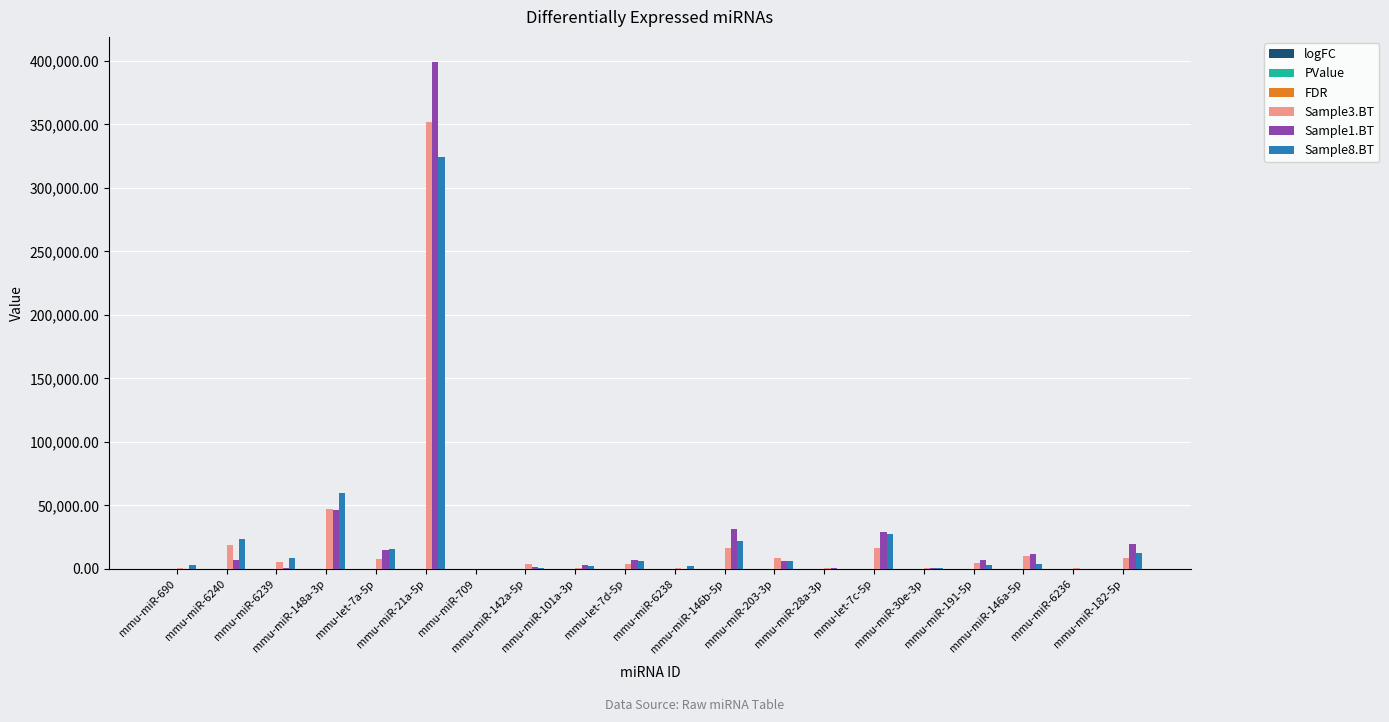

What is the spread (max minus min) of values at mmu-miR-6240?

23789.0